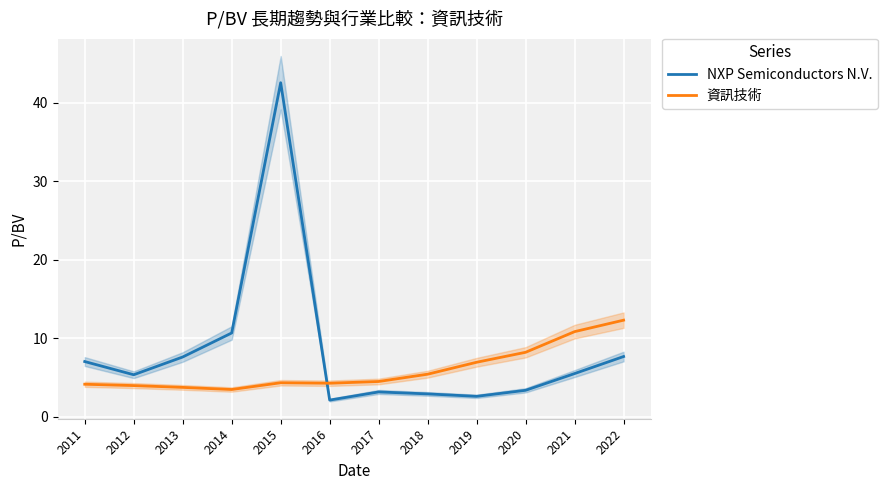

Which category has the lowest value in the NXP Semiconductors N.V. series?

2016